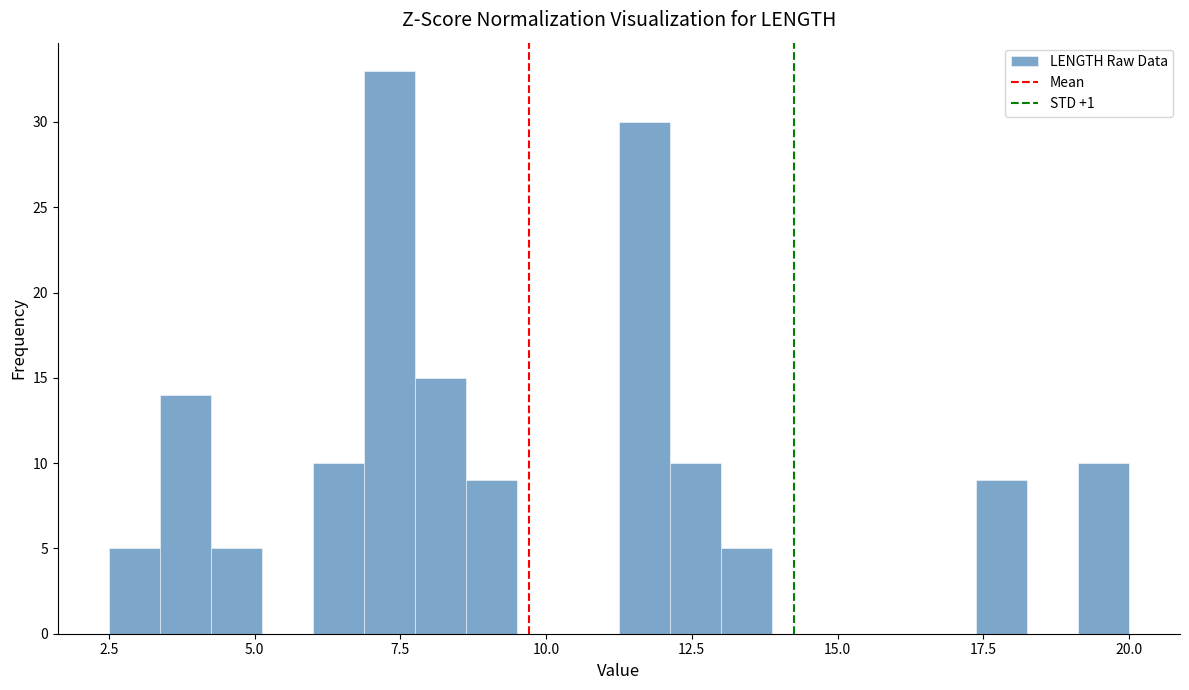

Read against the x-axis, roughly where is the centre of the tallest bar?

7.5